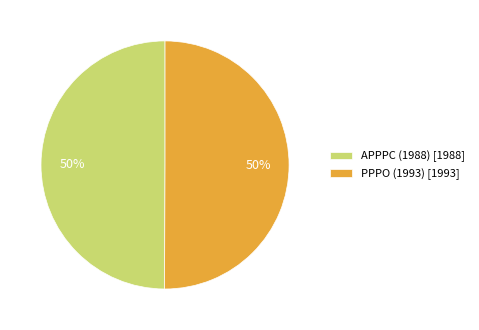

To the nearest percent, what portion does APPPC (1988) represent?

50%